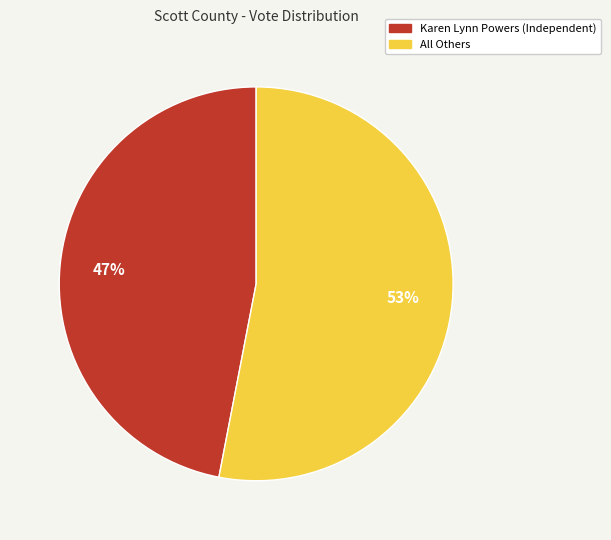

Is there a majority slice in this chart?

Yes